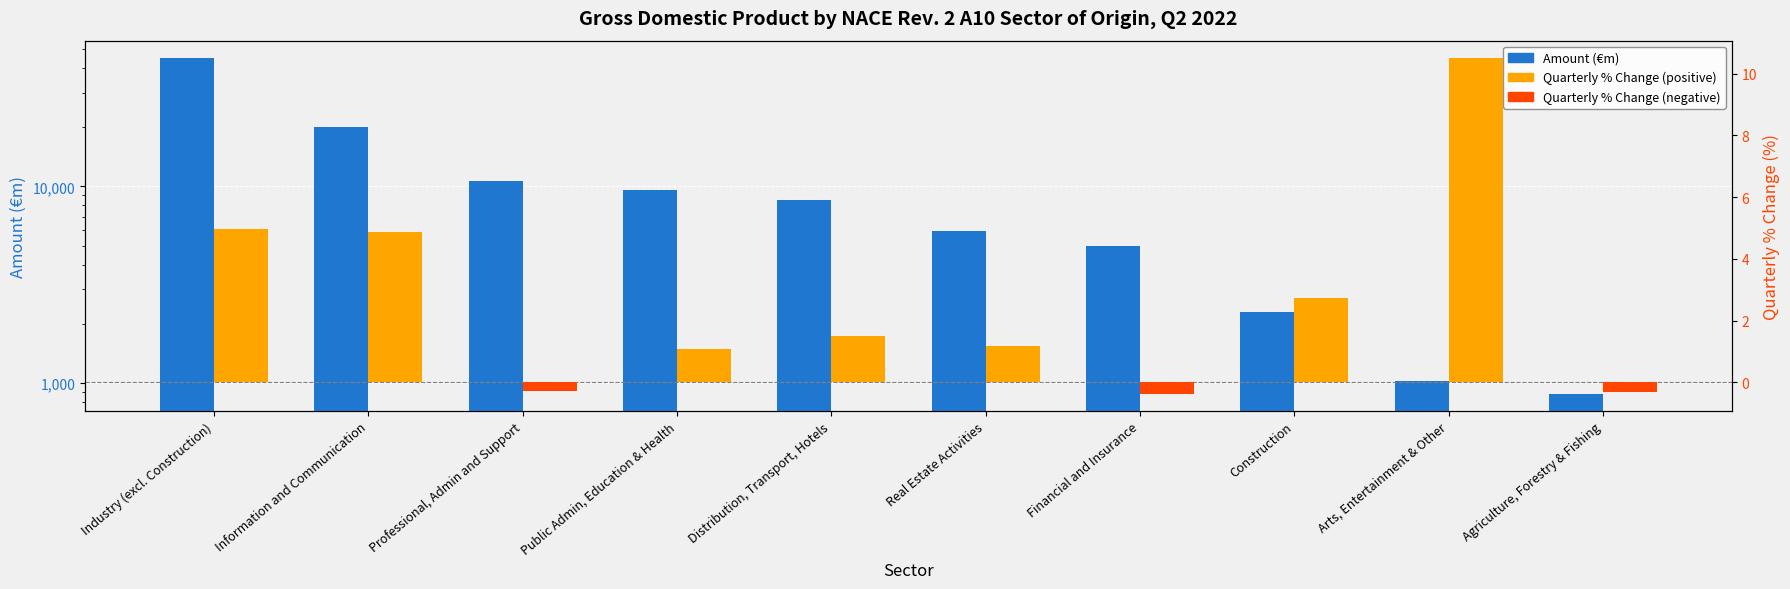

Does the chart contain stacked bars?

No